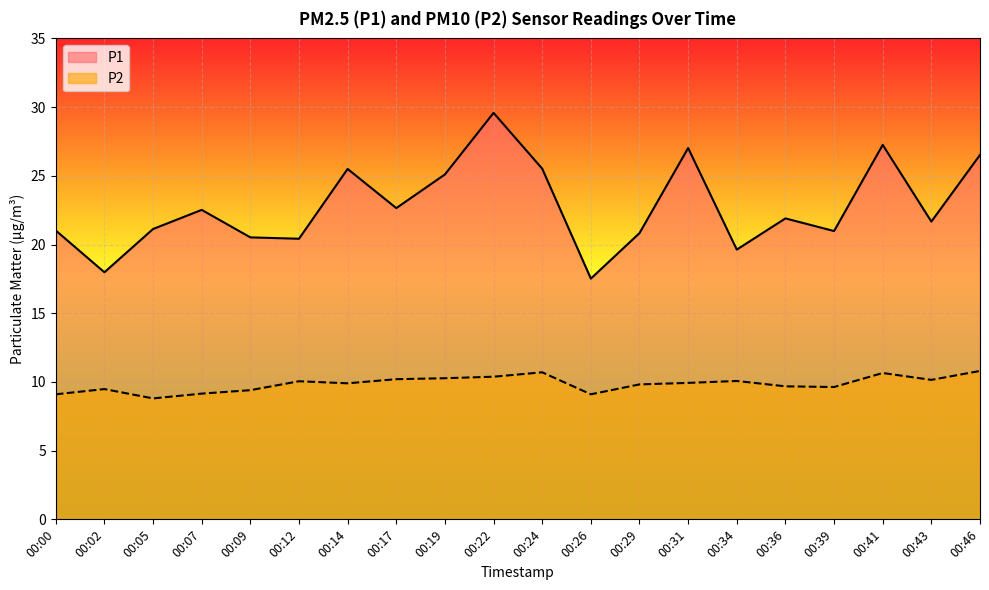

How many interior local peaks does the P1 series have?

6